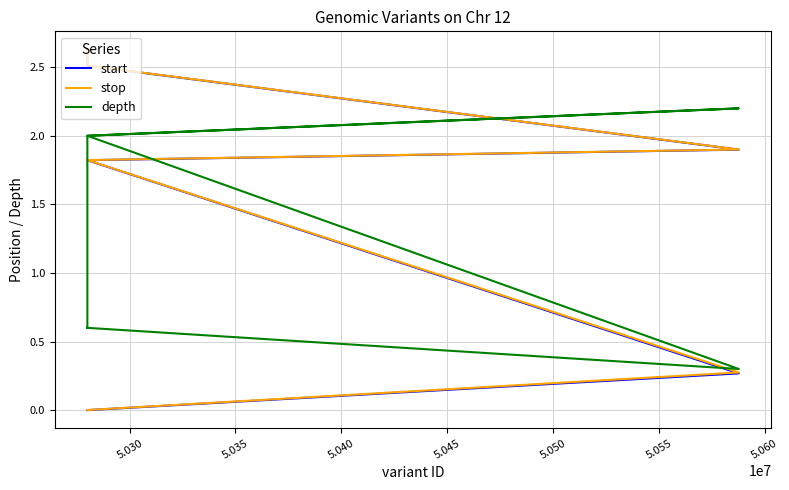

What is the minimum value for depth?

0.3